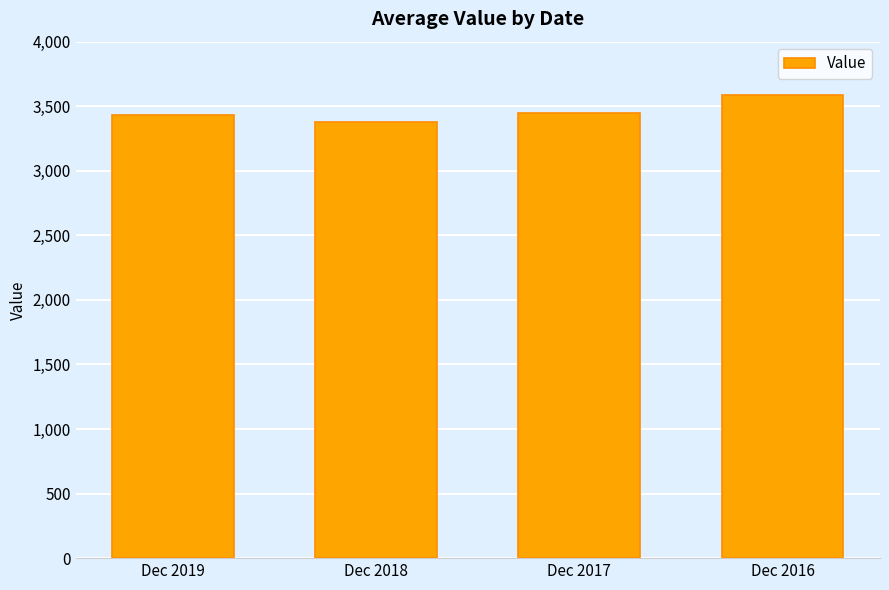

What is the ratio of the value at Dec 2017 to the value at Dec 2019?

1.0